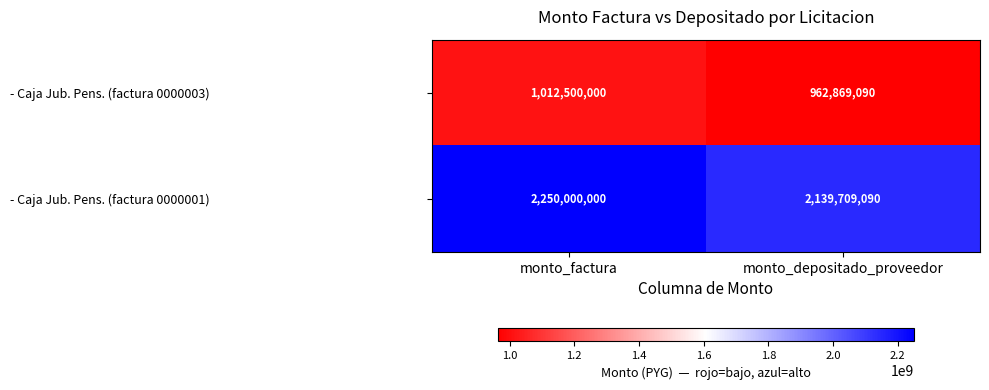

How many data points does each series have?

2